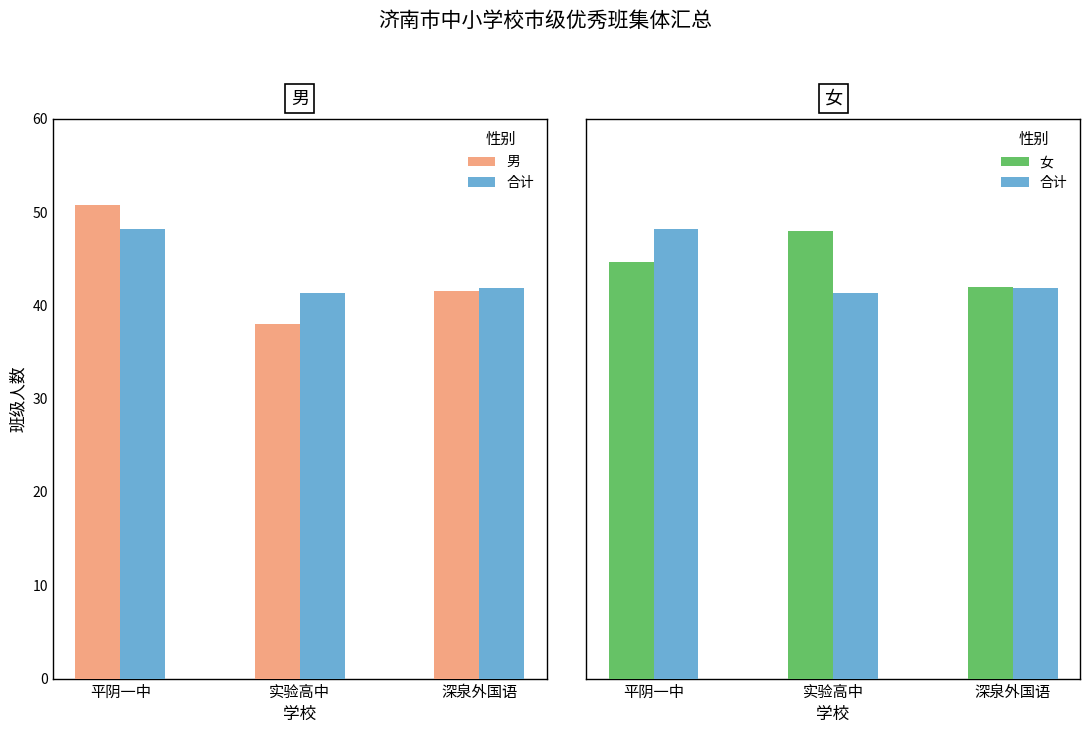

What is the maximum value shown in the chart?

50.7